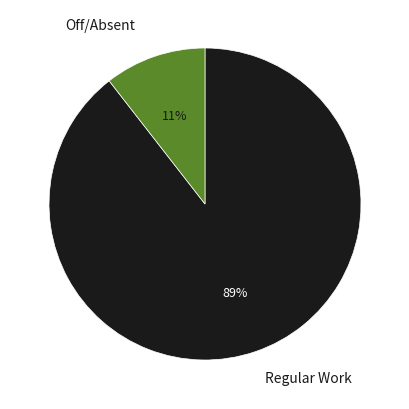

Is it true that Off/Absent is 4% of the pie?

False